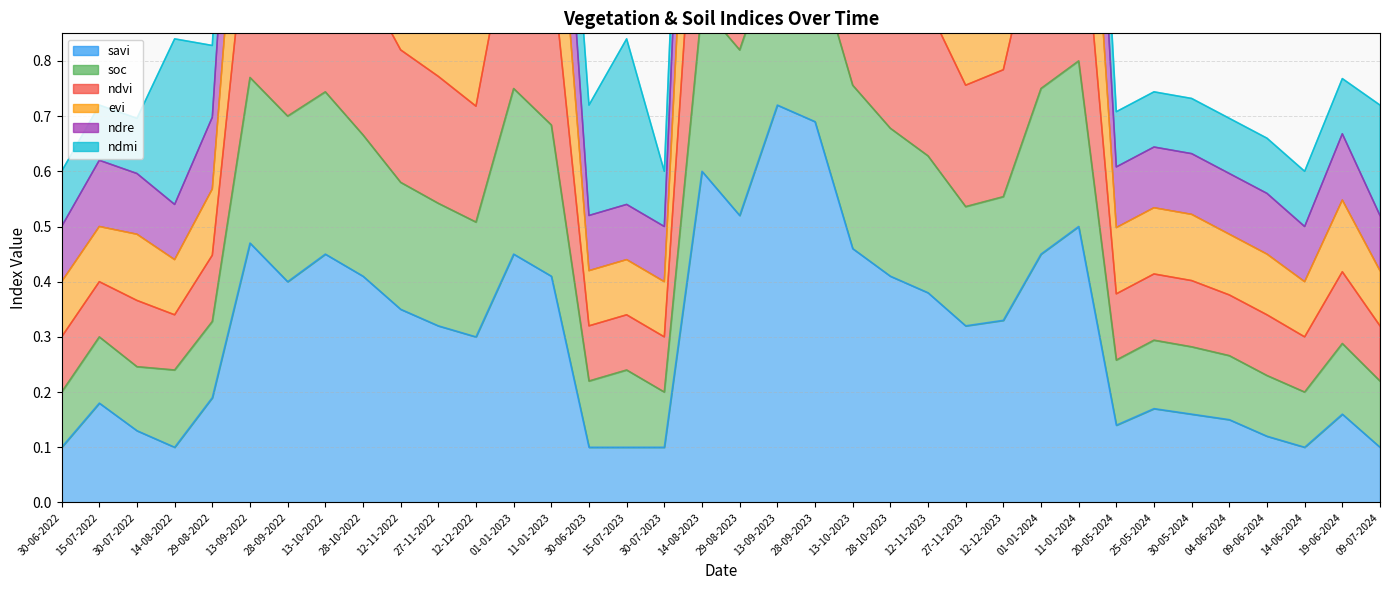

True or false: savi and ndre cross at least once.

False